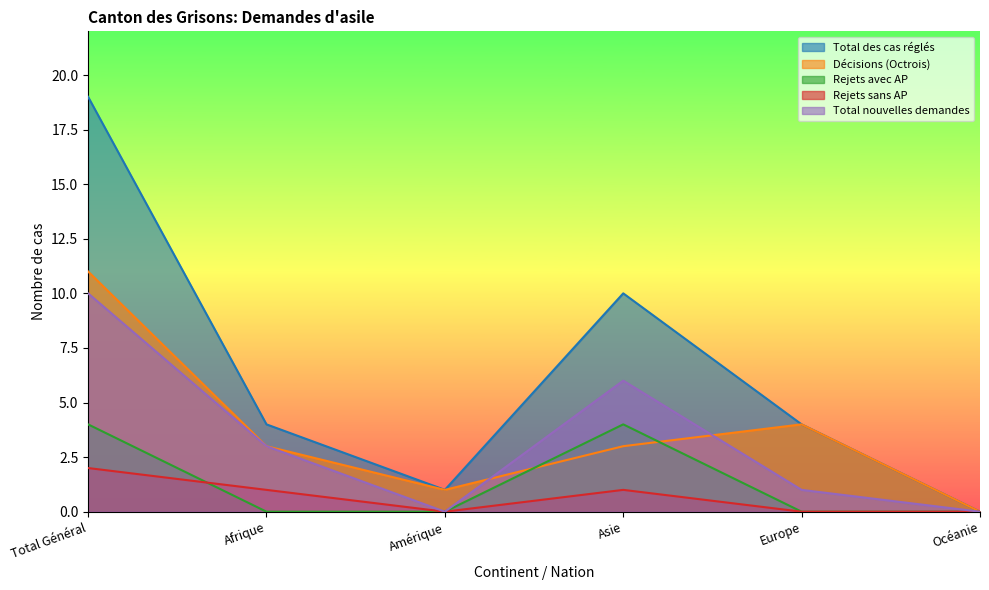

How many distinct data groups are displayed?

5